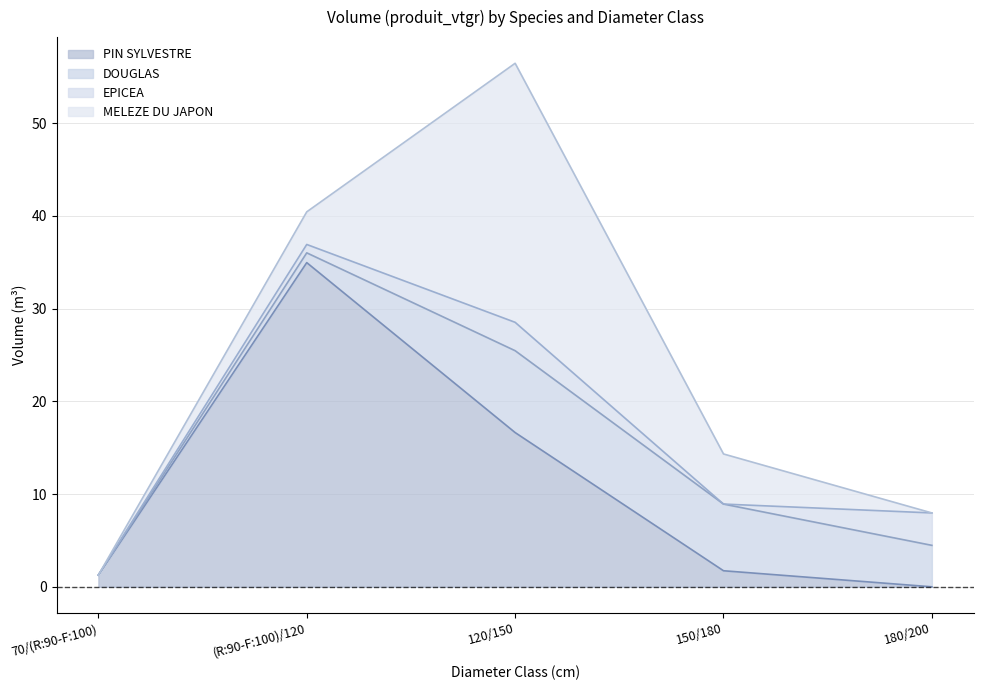

The value of EPICEA at 150/180 is 2.1. True or false?

False